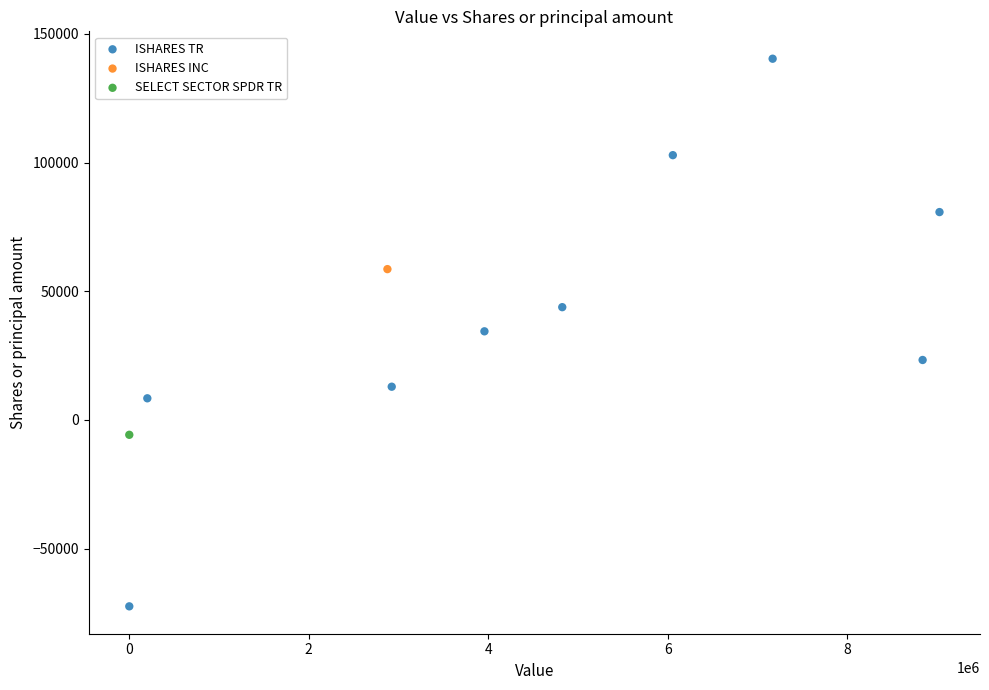

What are all the series names shown in the legend?

ISHARES TR, ISHARES INC, SELECT SECTOR SPDR TR